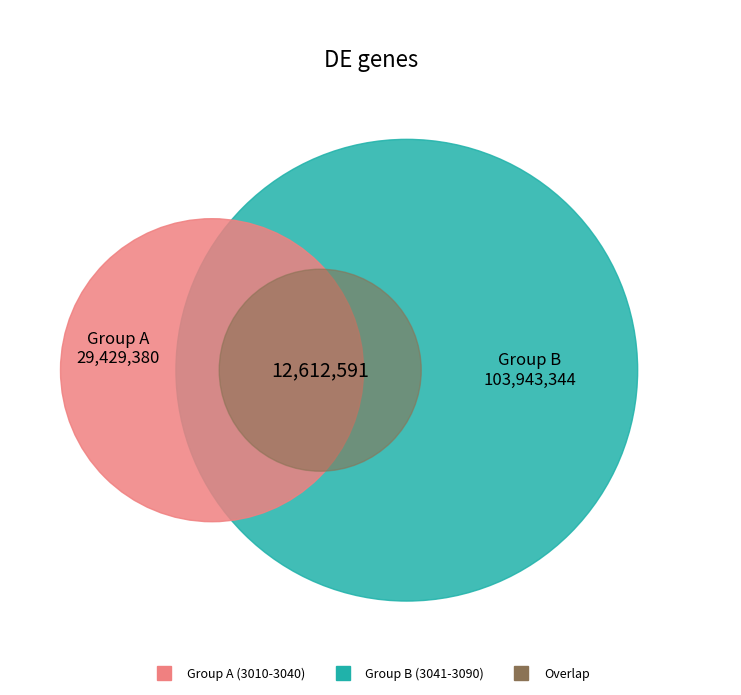

Does 3082 account for over 50% of the chart?

No